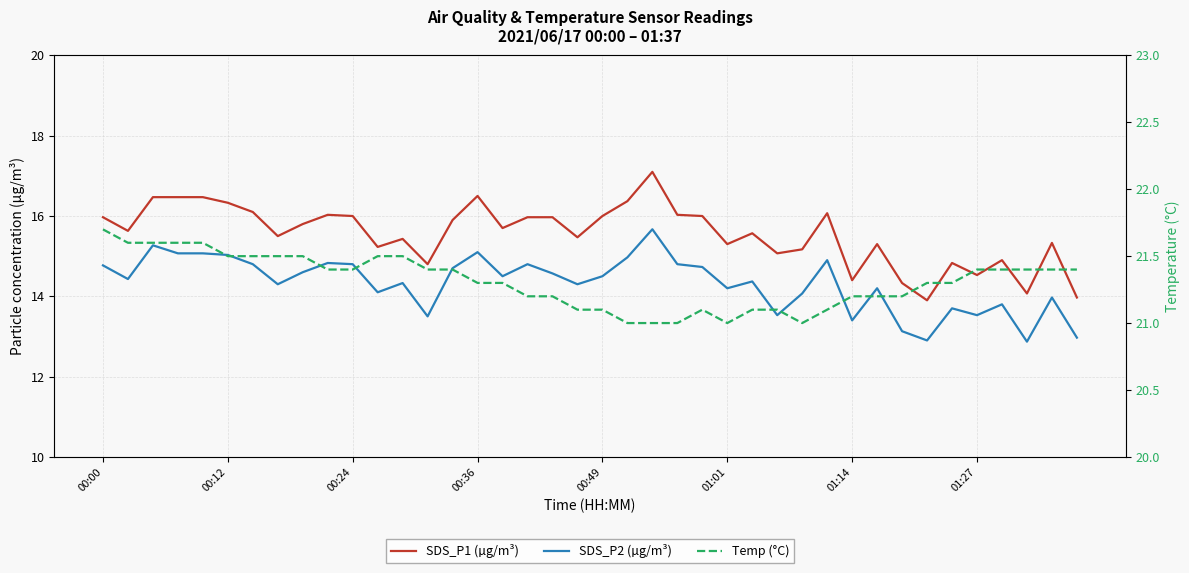

How many data points does each series have?

40